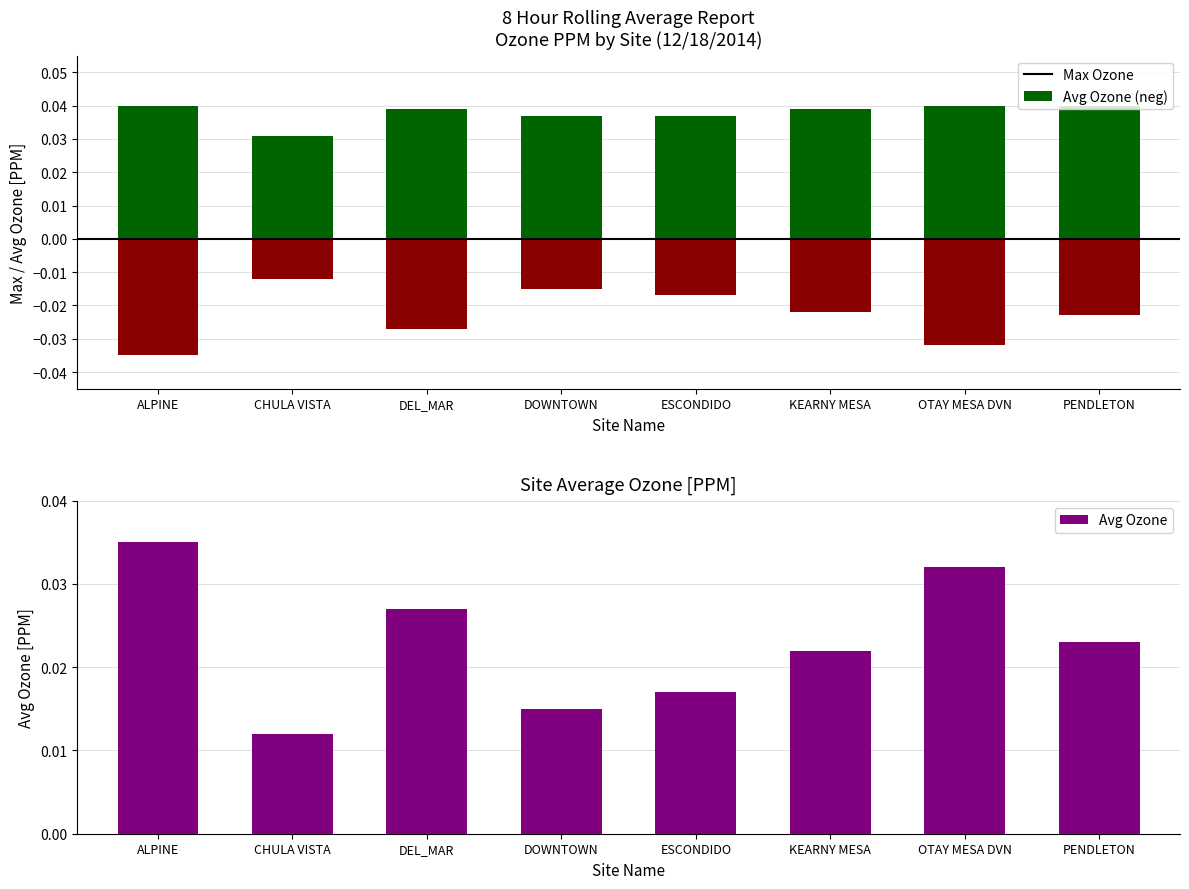

Rank the series by their maximum value, from lowest to highest.

Avg Ozone (neg), SOC, Max Ozone